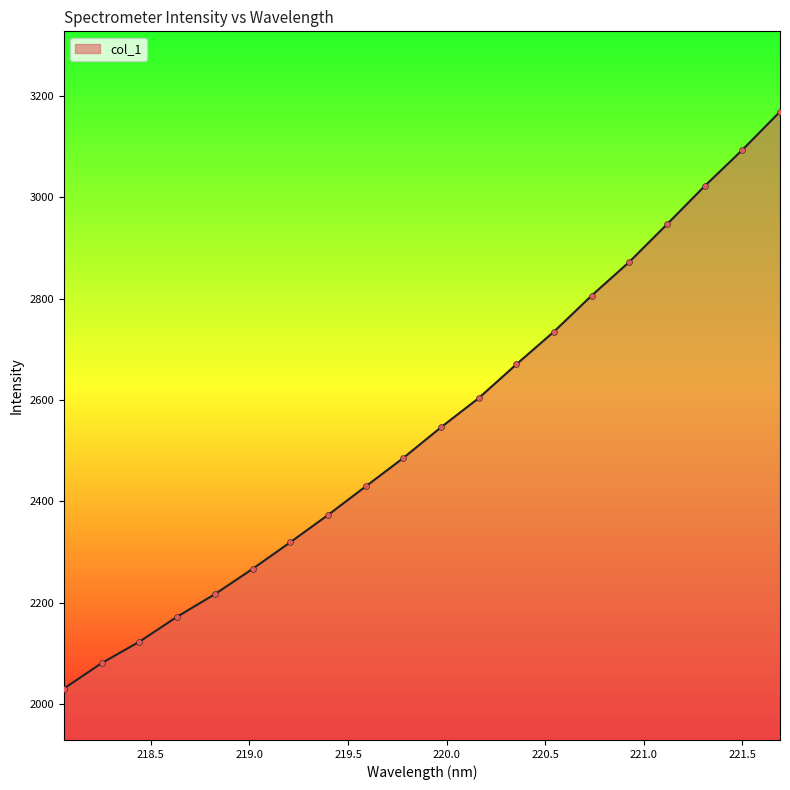

What is the smallest value displayed?

2030.7